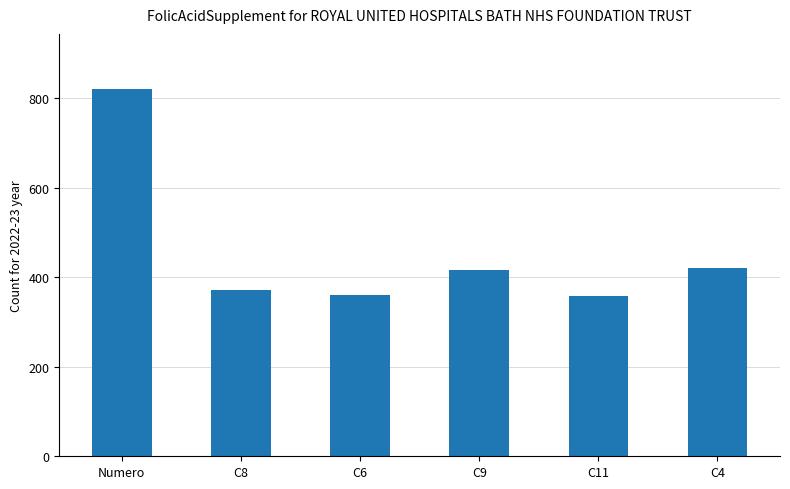

How many series are shown in this chart?

1